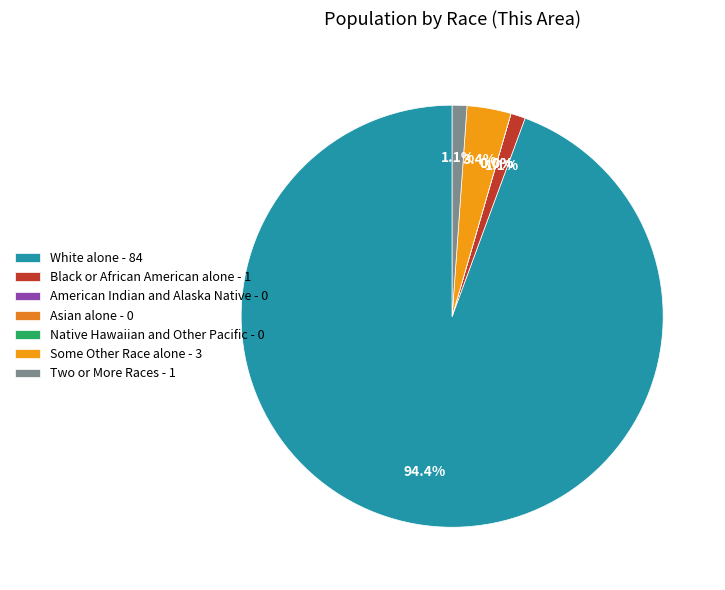

To the nearest percent, what is the difference between the largest and smallest slice percentages?

94%